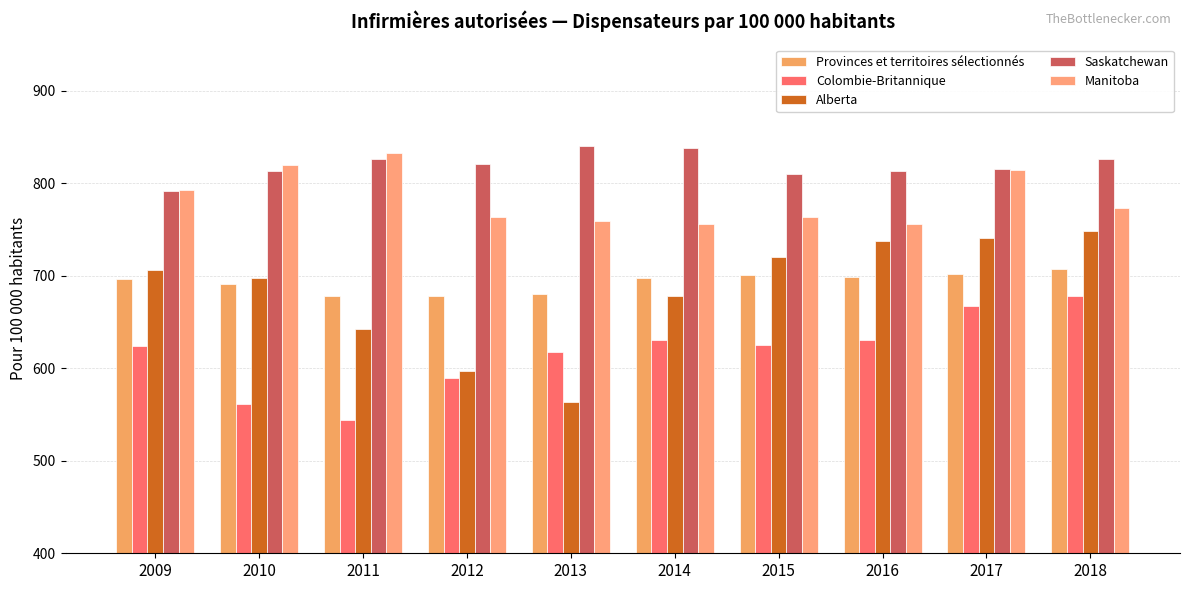

Where is Manitoba nearest to the value 794?

2009